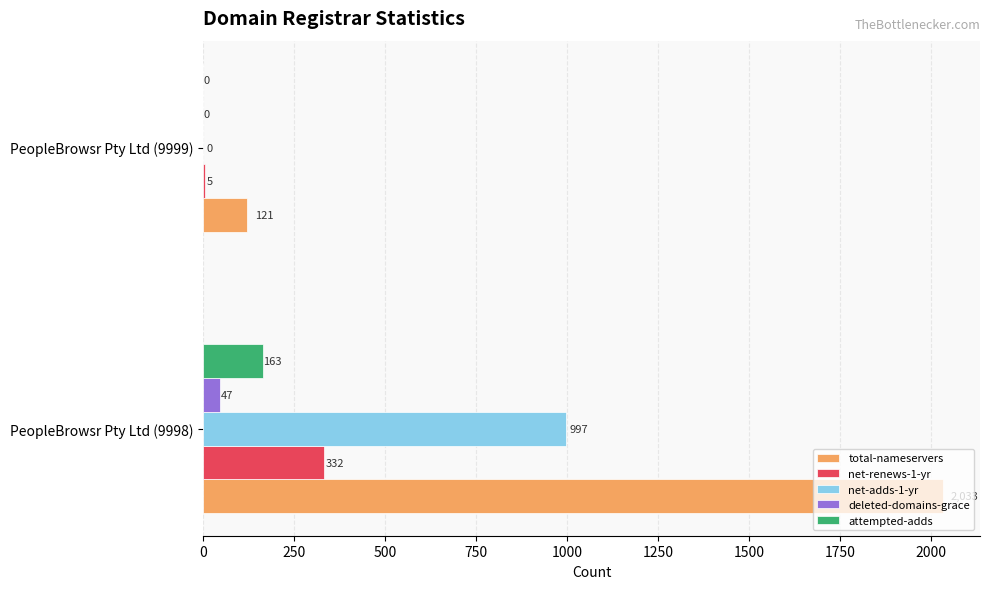

Is the value of net-adds-1-yr at PeopleBrowsr Pty Ltd (9998) greater than the value of total-nameservers at PeopleBrowsr Pty Ltd (9999)?

Yes